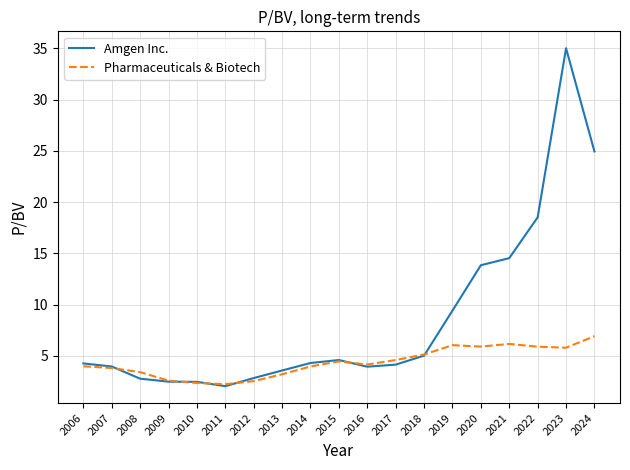

Which series has the widest spread of values?

Amgen Inc.